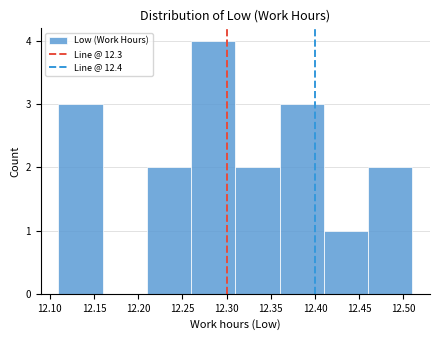

How tall is the bar that spans 12.11 to 12.16 on the x-axis? The values are not printed on the chart, so give them approximately, as read against the axis.

3